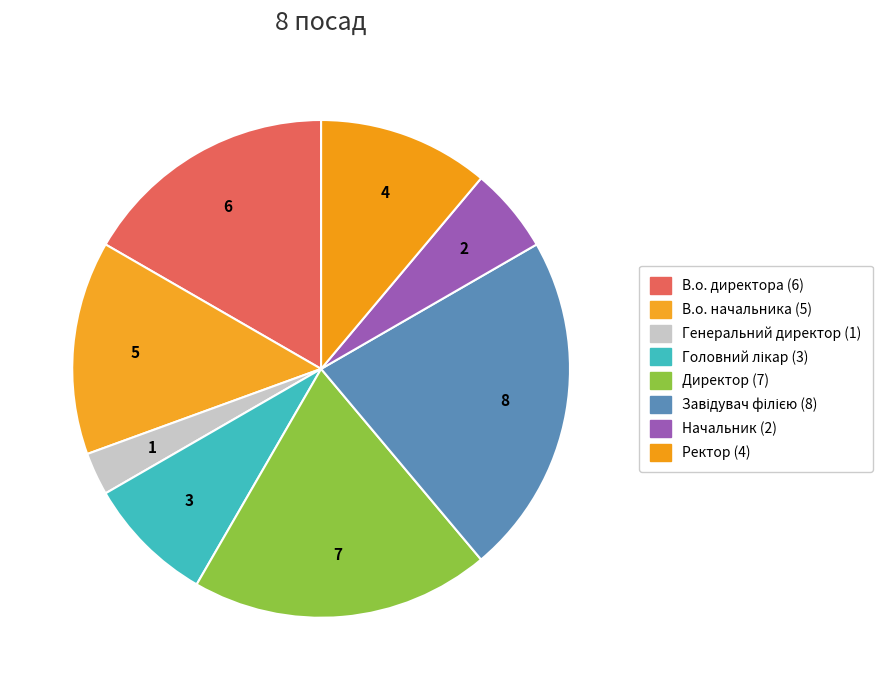

Which slice is the largest?

Завідувач філією